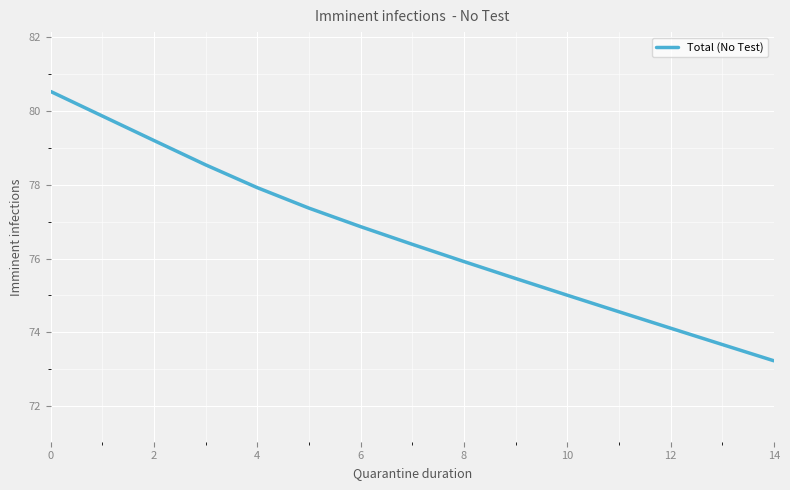

True or false: the data has more than 2 interior local peaks.

False